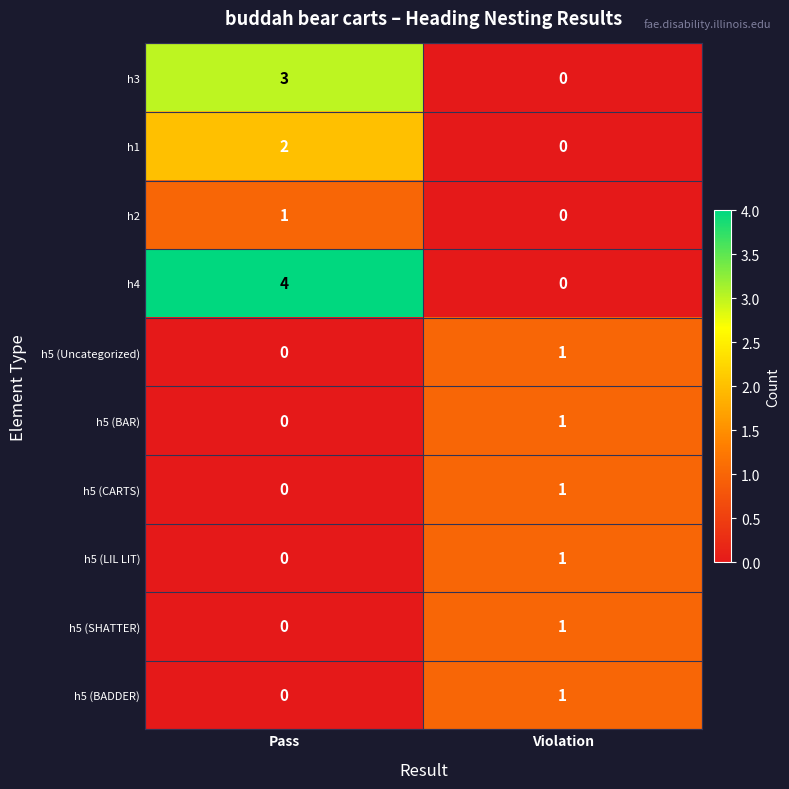

Rank the categories by h5 (LIL LIT) value from highest to lowest.

Violation, Pass